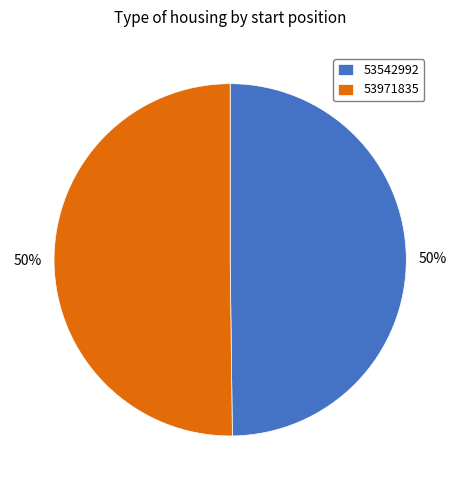

True or false: 53971835 accounts for 50% of the total.

True